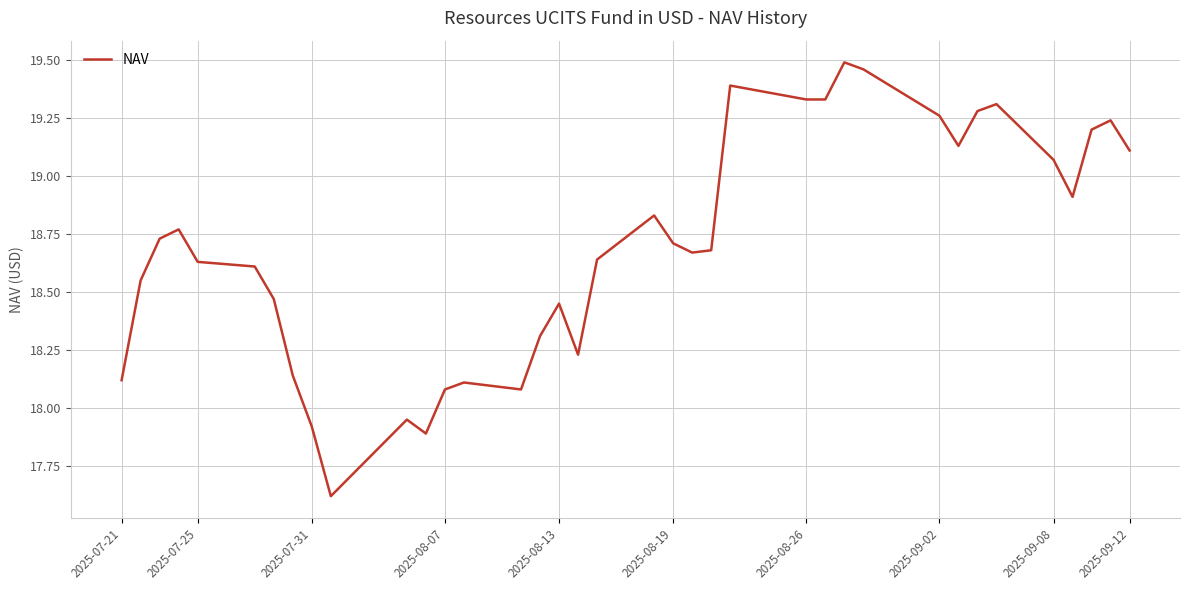

What is the difference between the maximum and minimum values?

1.9